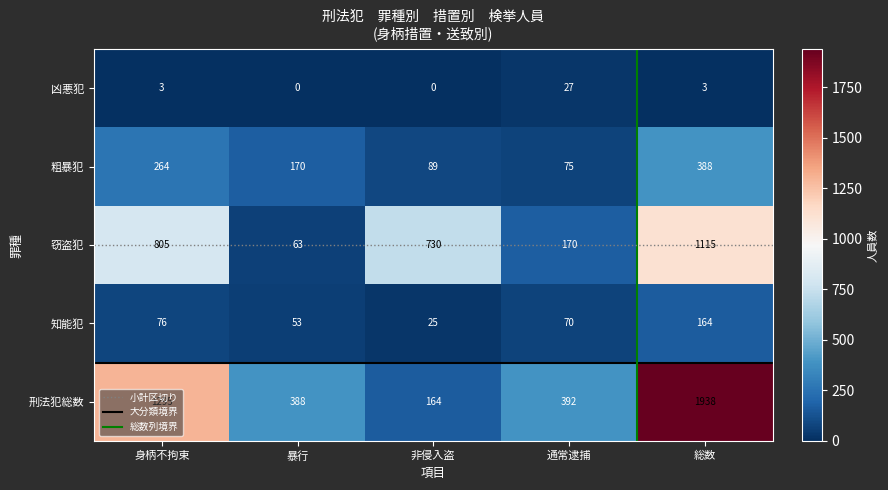

Which series changed the most between 非侵入盗 and 総数?

刑法犯総数